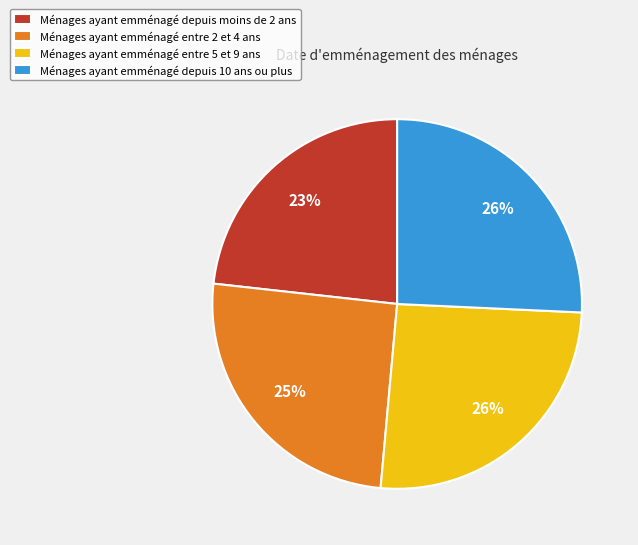

Between Ménages ayant emménagé depuis moins de 2 ans and Ménages ayant emménagé depuis 10 ans ou plus, which is larger?

Ménages ayant emménagé depuis 10 ans ou plus